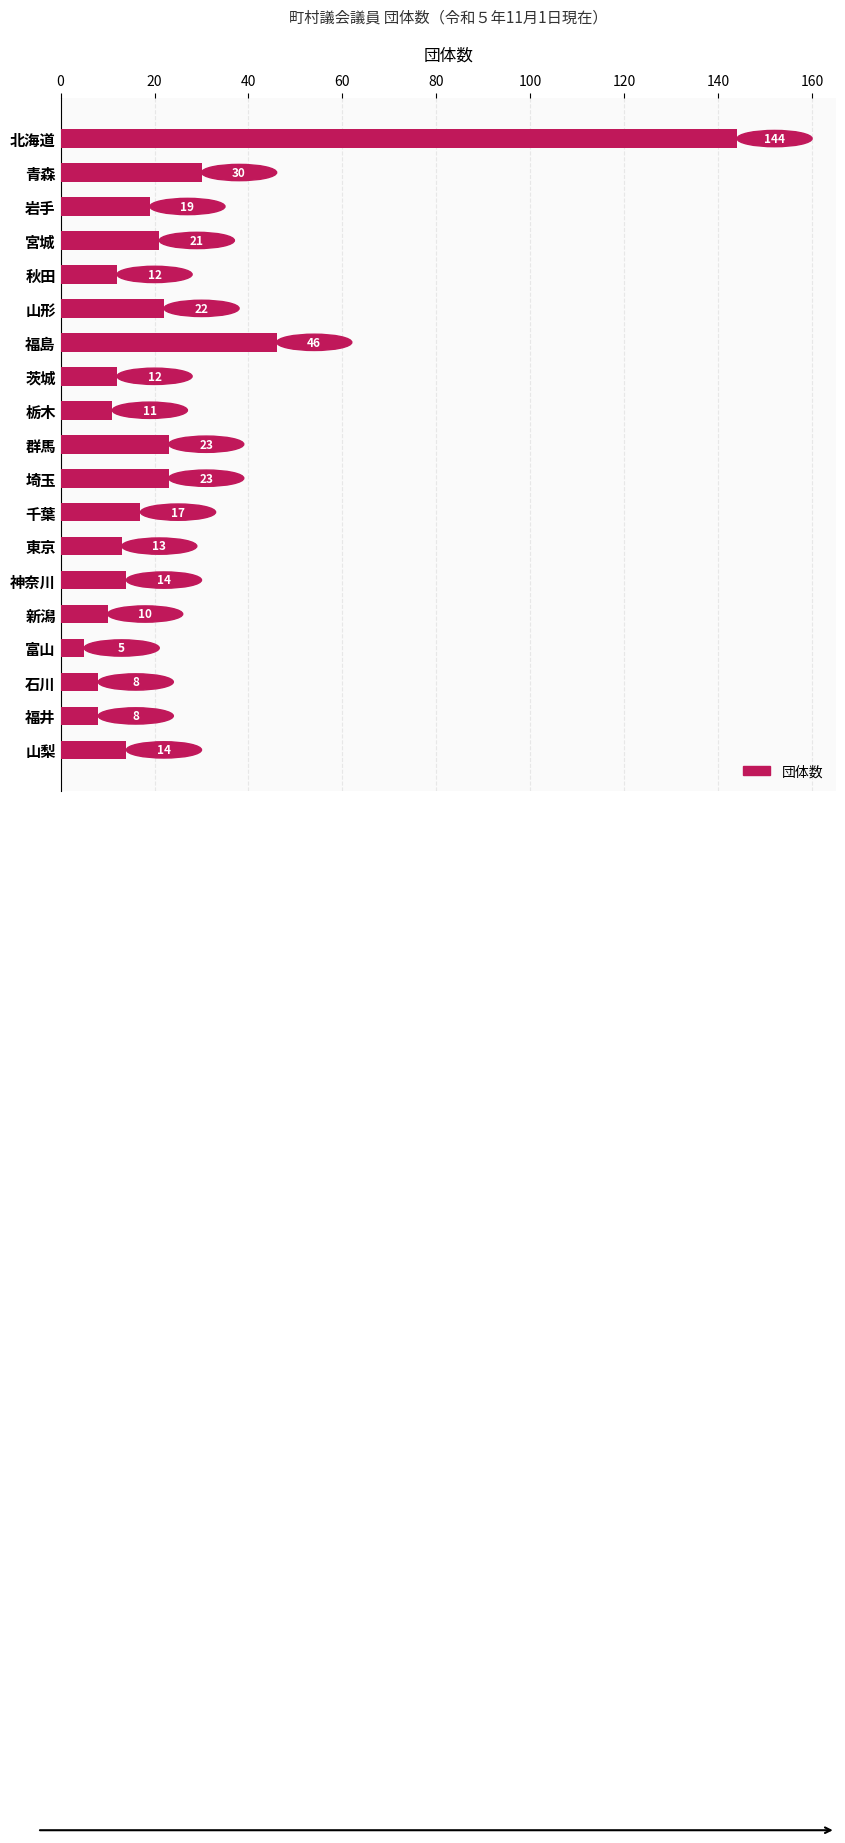

Approximately how many times larger is the value at 山形 compared to 埼玉?

1.0